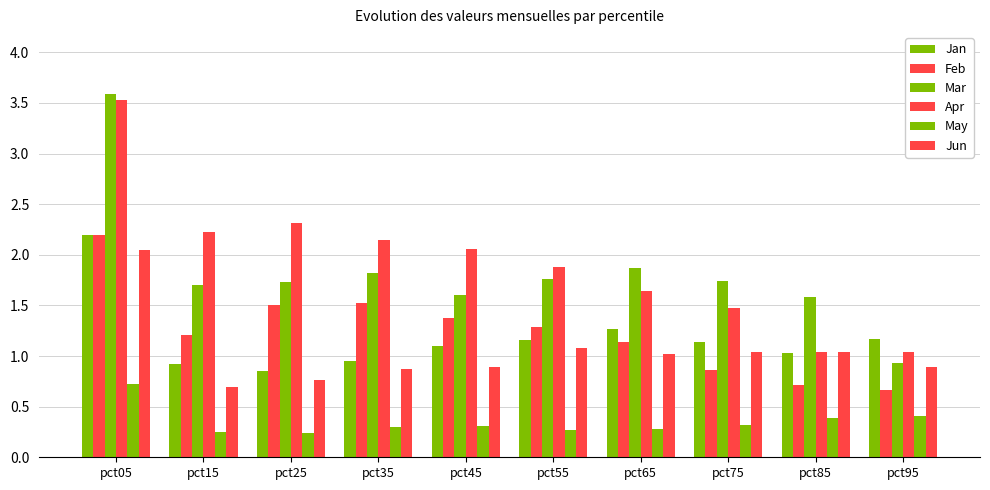

What is the average value of the Jan series?

1.2